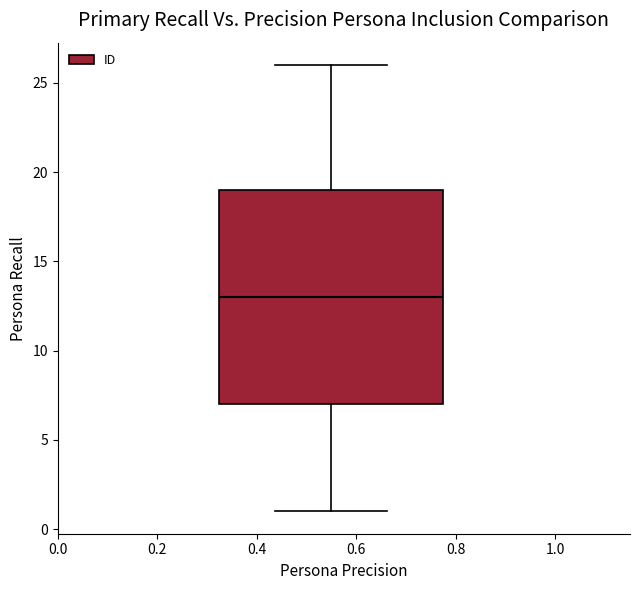

Read this box plot against the y-axis: the position of the median line, the range covered by the box, and the ends of both whiskers. The values are not printed on the chart, so give them approximately, as read against the axis.

median 13, box 7 to 19, whiskers 1 to 26